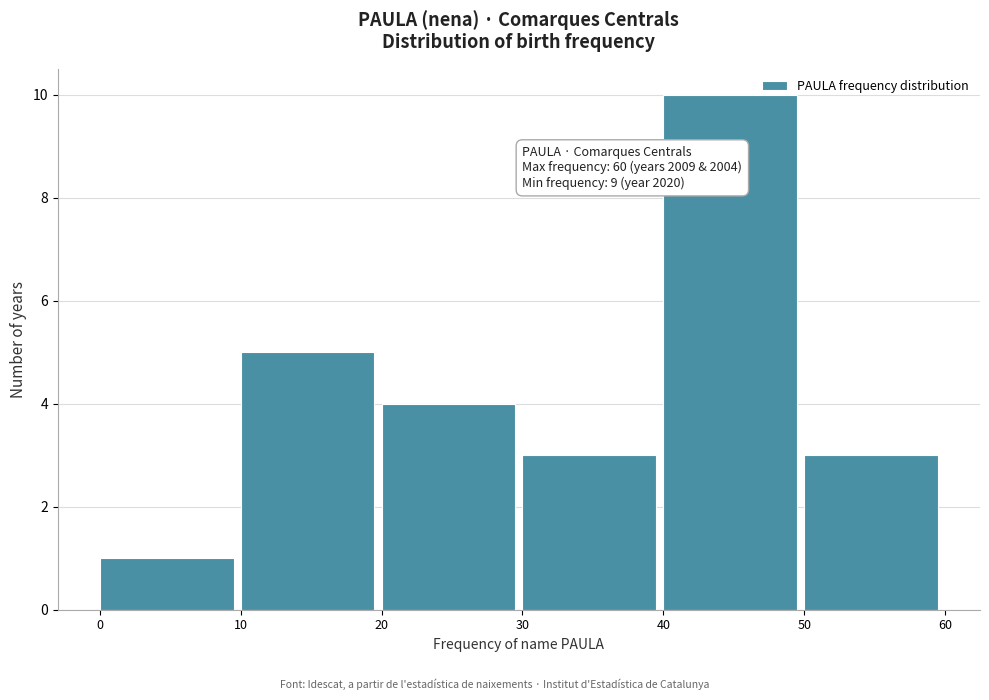

Over which range of the x-axis is the bar tallest?

40 to 50